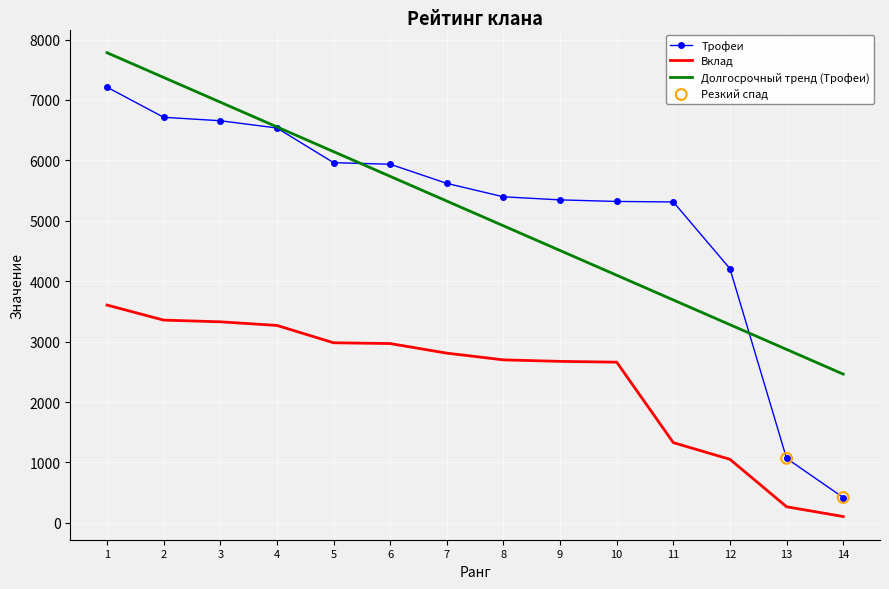

Between 1 and 13, which series saw the biggest shift?

Трофеи